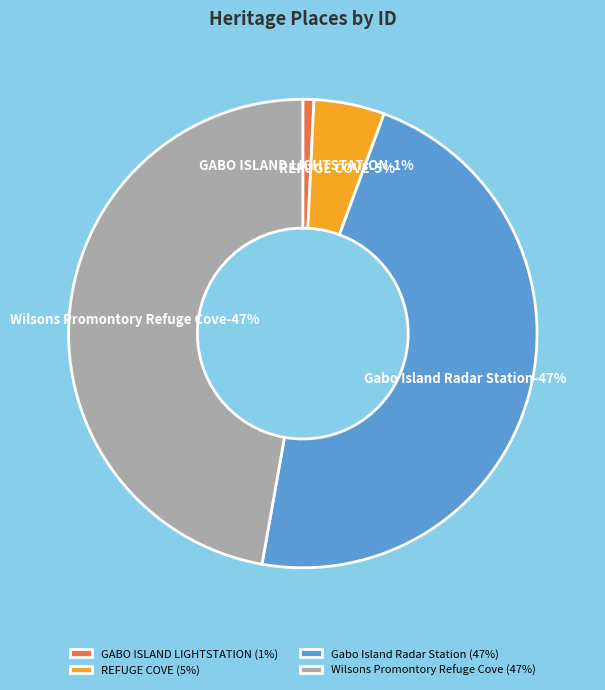

Is the sum of GABO ISLAND LIGHTSTATION and Wilsons Promontory Refuge Cove greater than half?

No